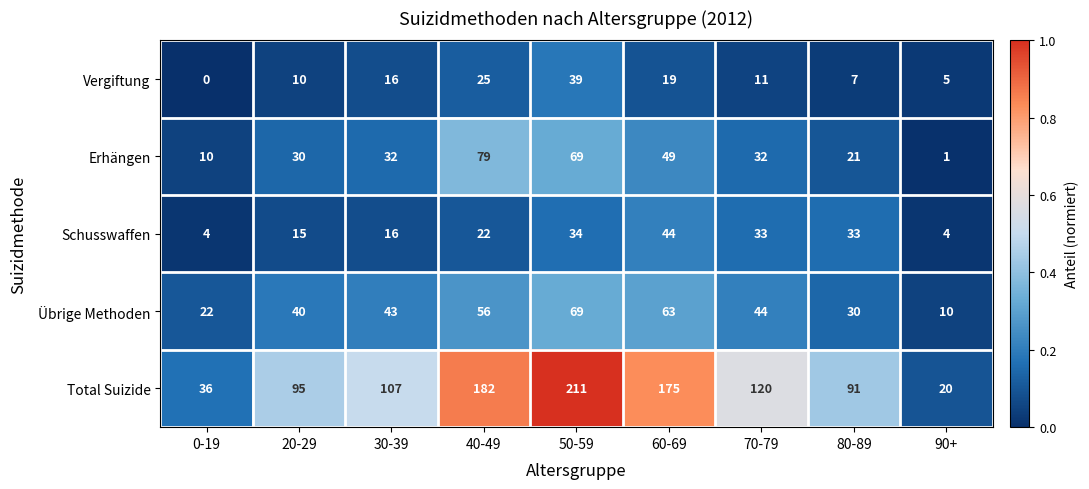

Which series has the largest total across all categories?

Total Suizide